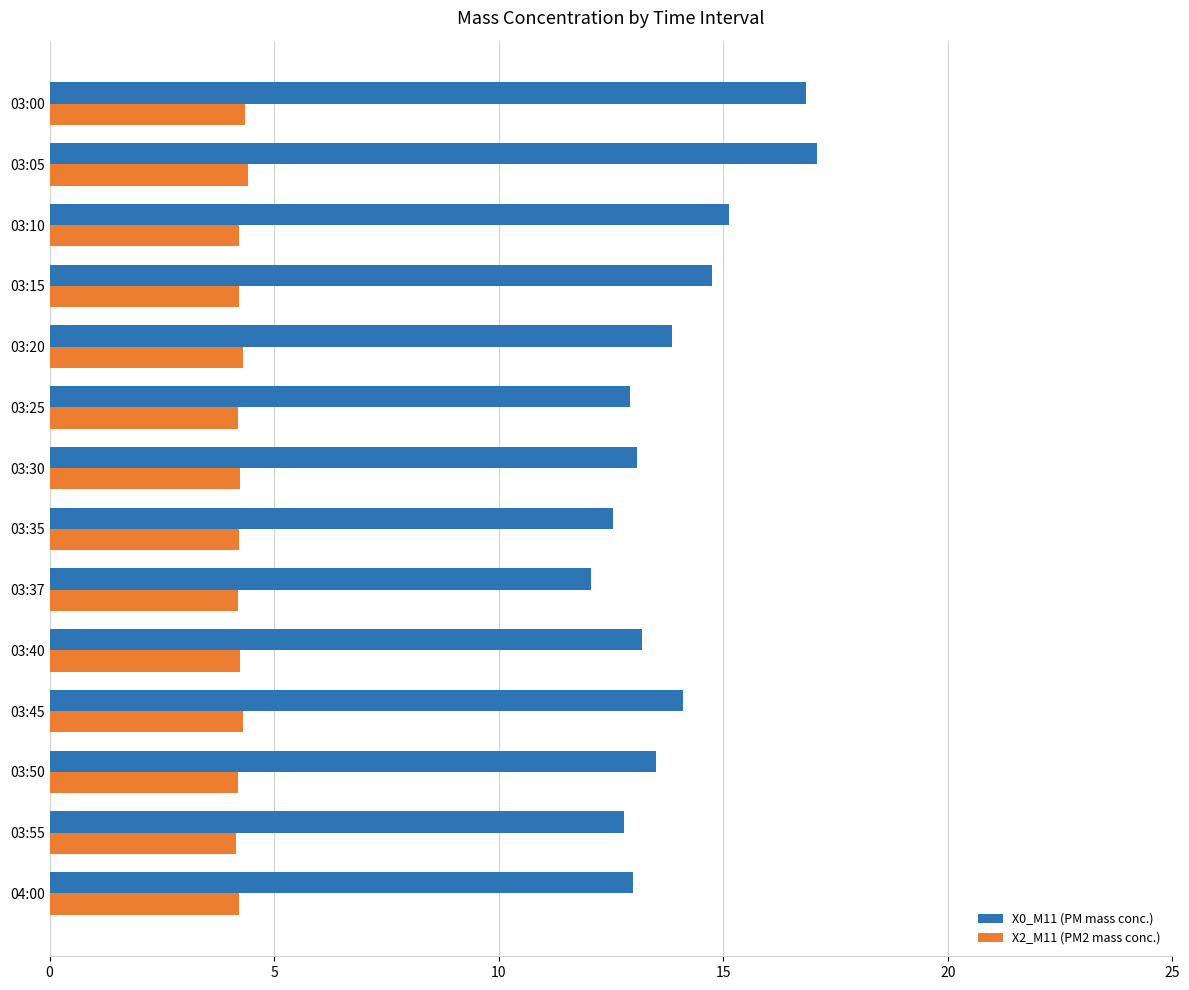

What is the sum of all X2_M11 (PM2 mass conc.) values?

59.5